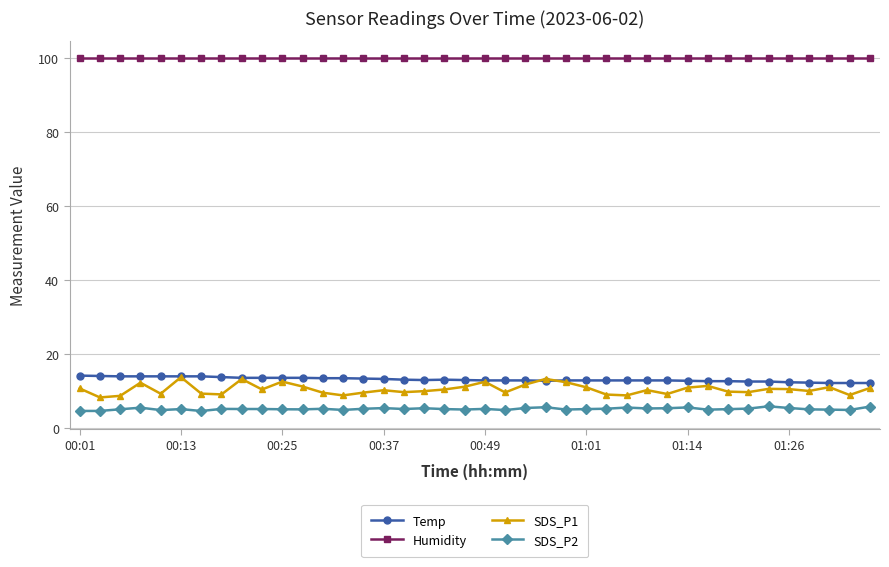

What is the value of the SDS_P1 point at the 24th from the left?

13.2